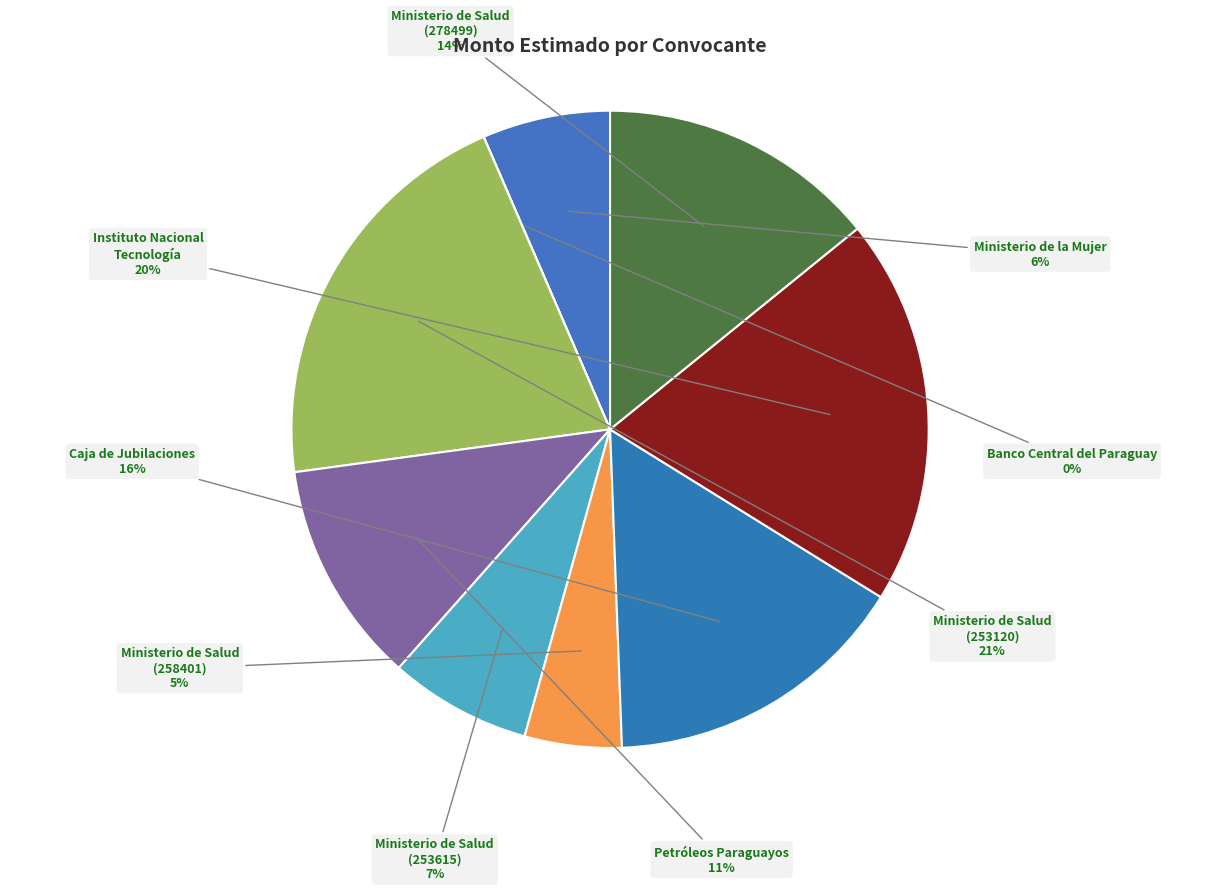

Which slice is the largest?

Ministerio de Salud (253120)